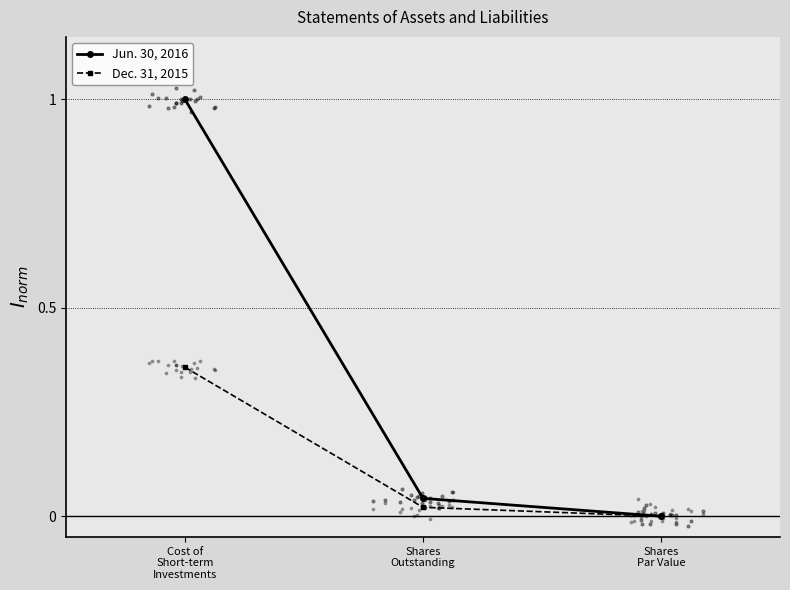

What are all the series names shown in the legend?

Jun. 30, 2016, Dec. 31, 2015